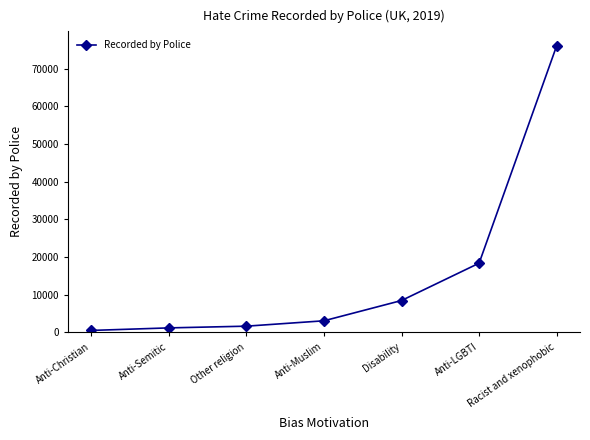

What is the average value?

15629